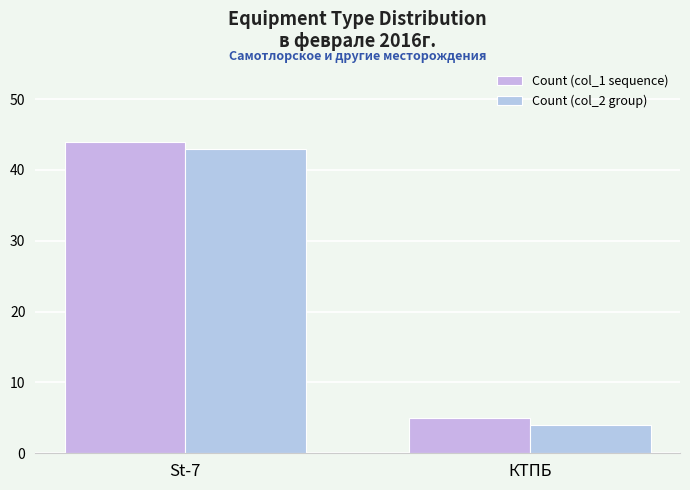

The Count (col_2 group) series shows 71 at St-7. True or false?

False